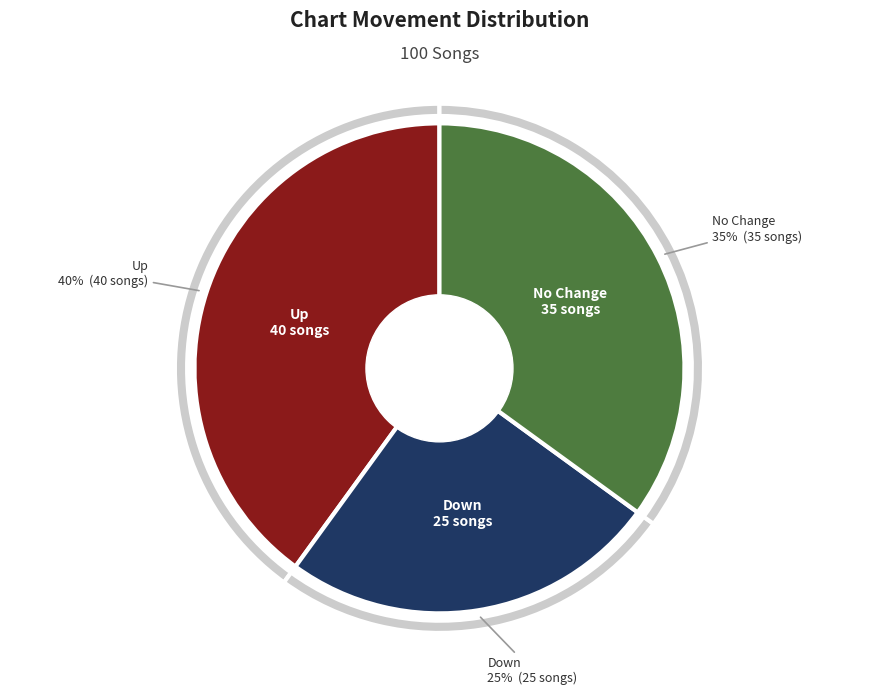

Is the sum of - and down greater than half?

Yes